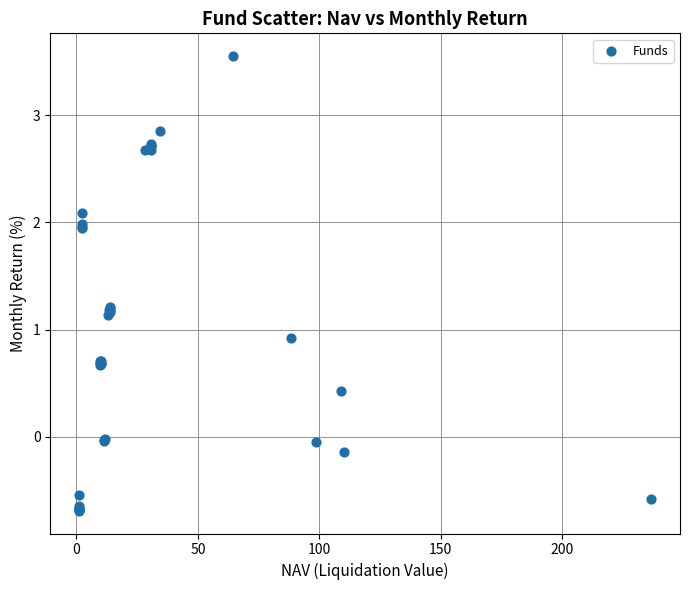

What Y value in the scatter plot is closest to 1?

0.9